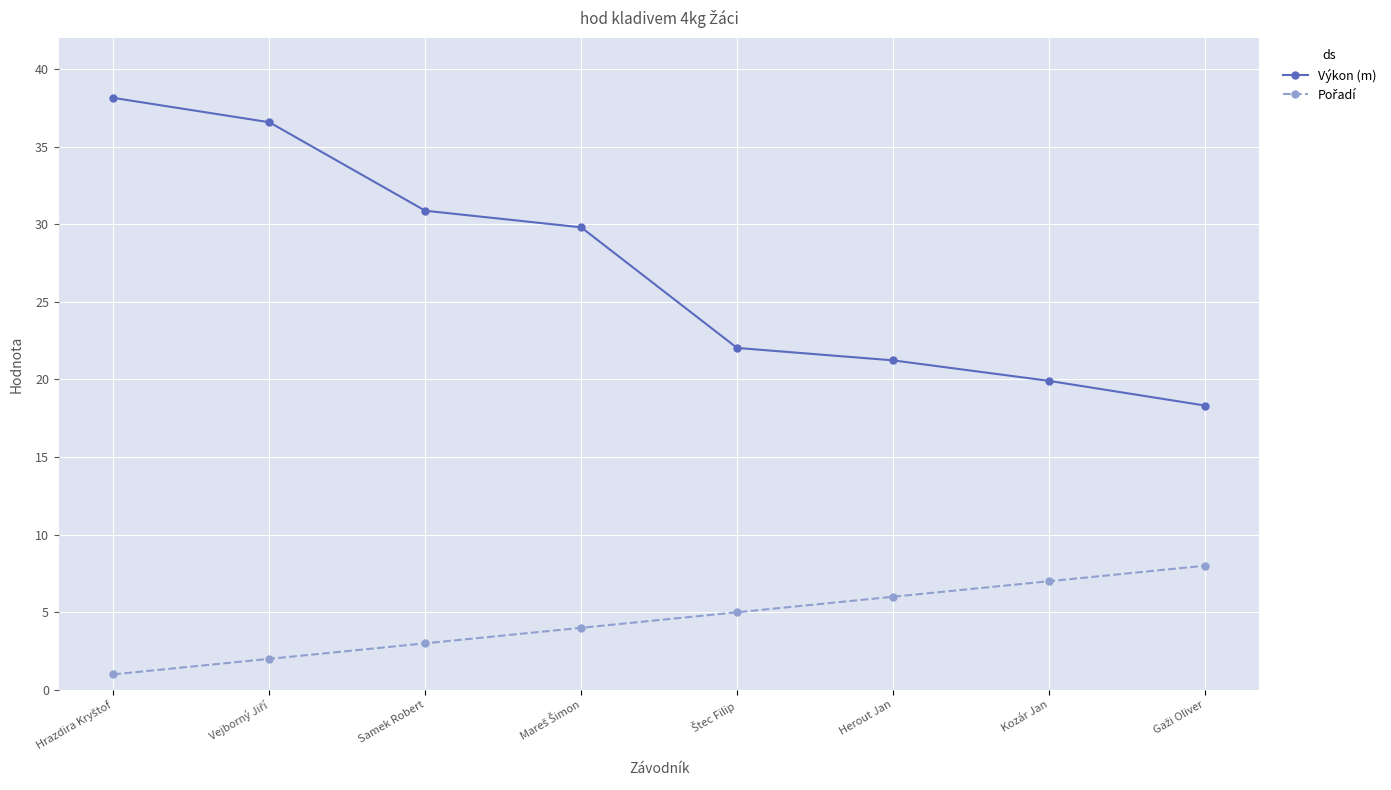

What is the label of the 6th point from the right?

Samek Robert